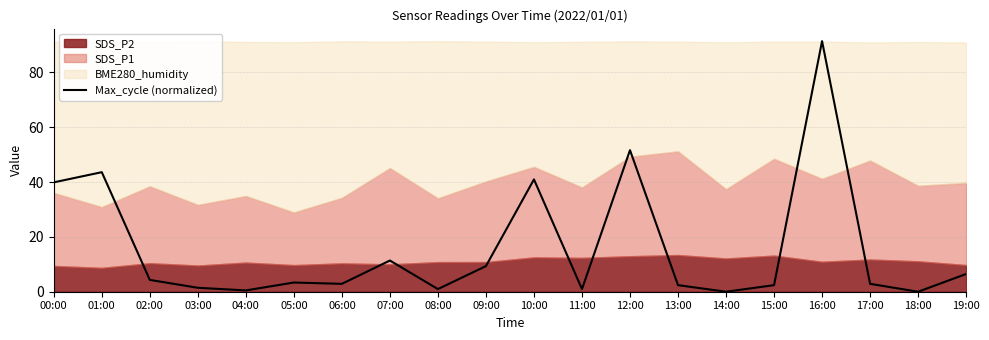

How many values are above zero?

18